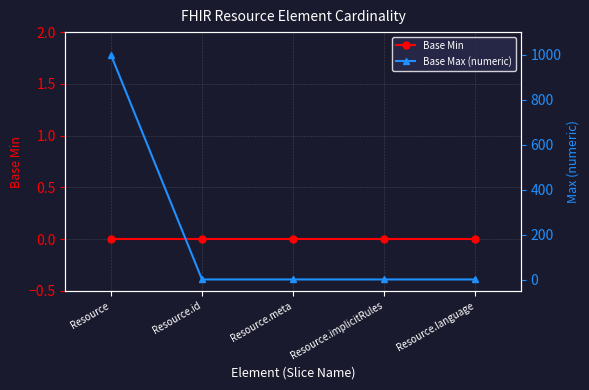

What is the label of the 2nd point from the left?

Resource.id